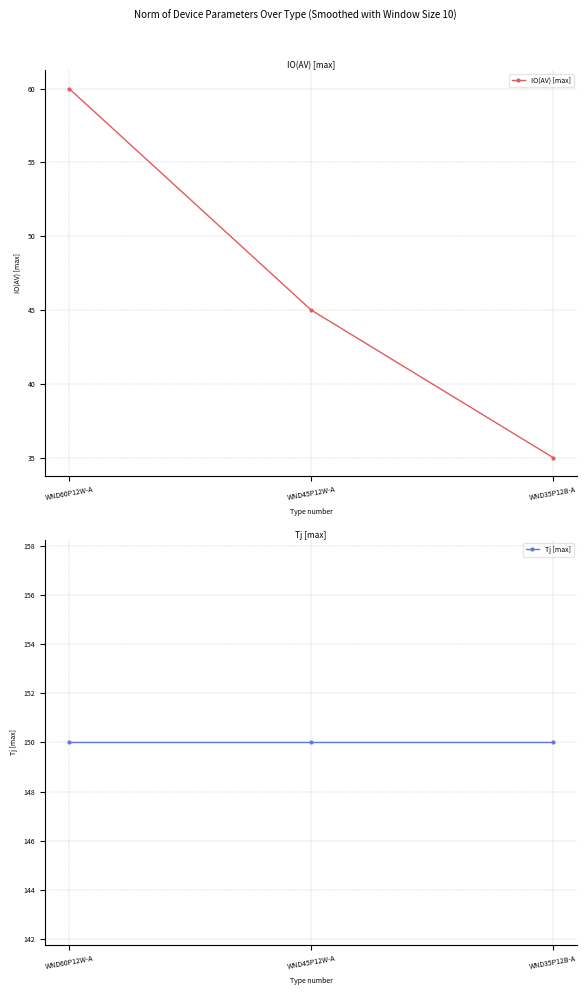

Between WND45P12W-A and WND35P12B-A, which series saw the biggest shift?

IO(AV) [max]